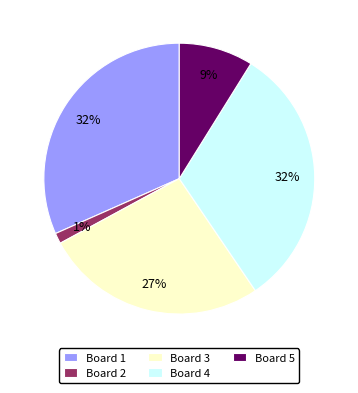

The Board 4 slice represents 41% of the pie. True or false?

False